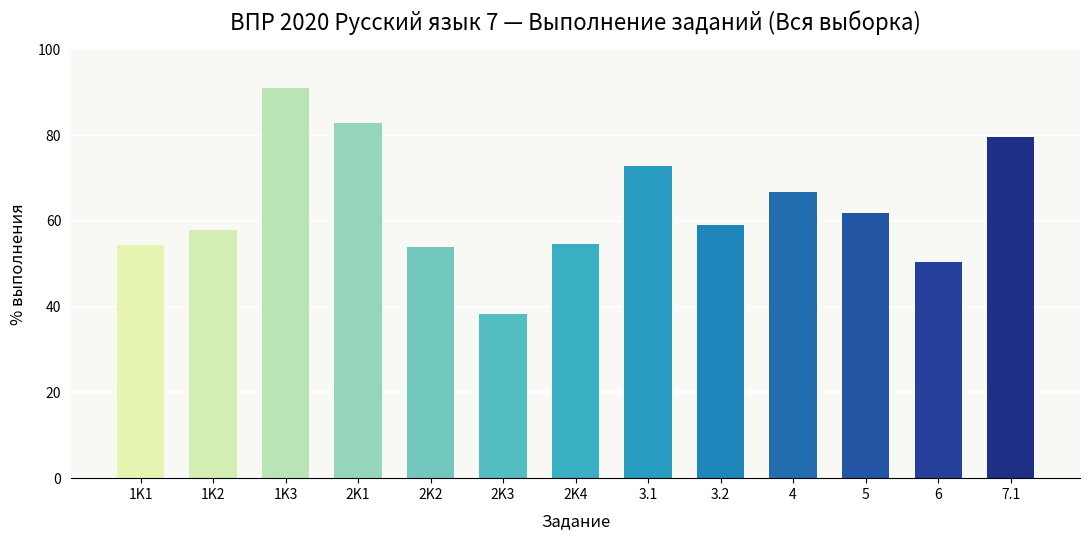

What is the difference between the maximum and second lowest values?

40.5